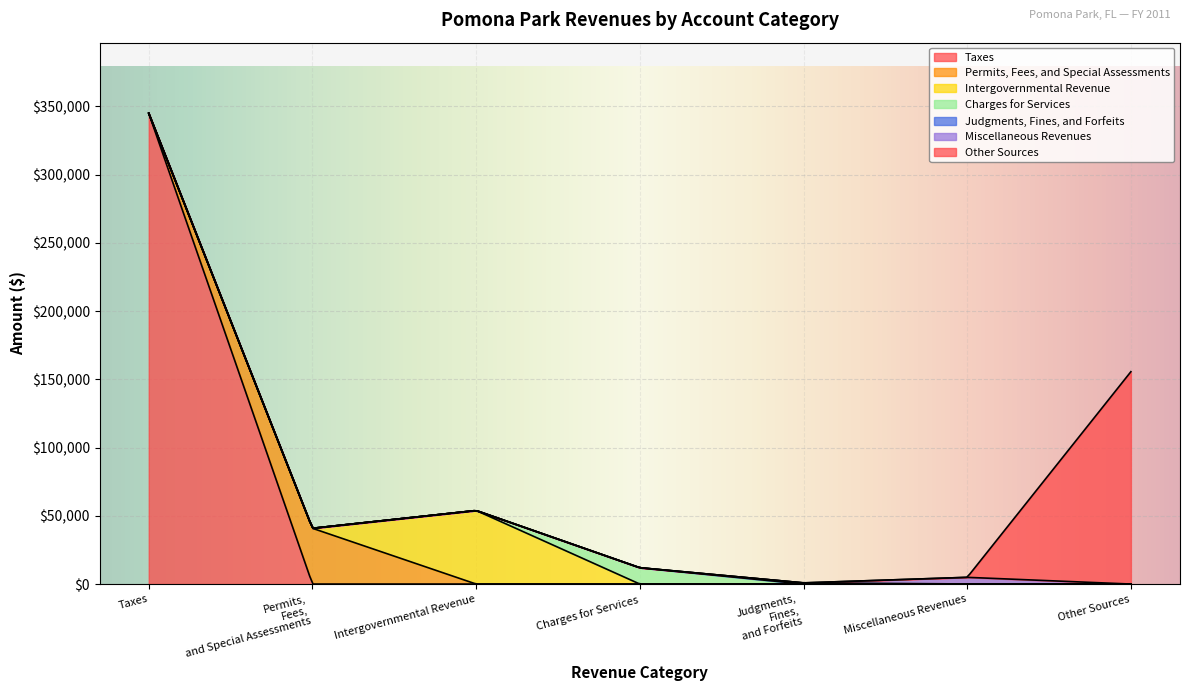

What is the highest value of the Taxes series?

344898.0